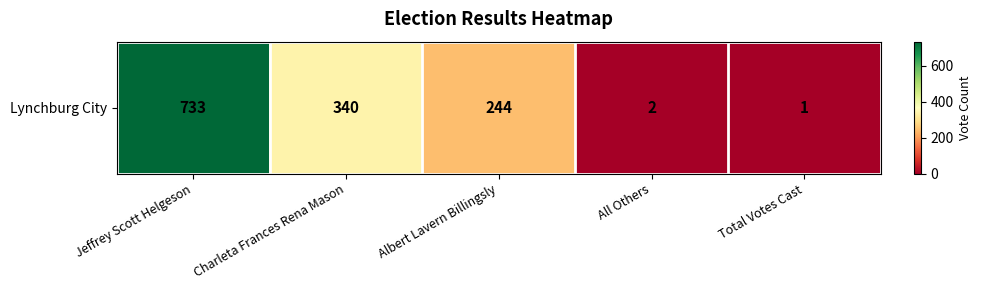

Which label corresponds to the largest value in the chart?

Jeffrey Scott Helgeson